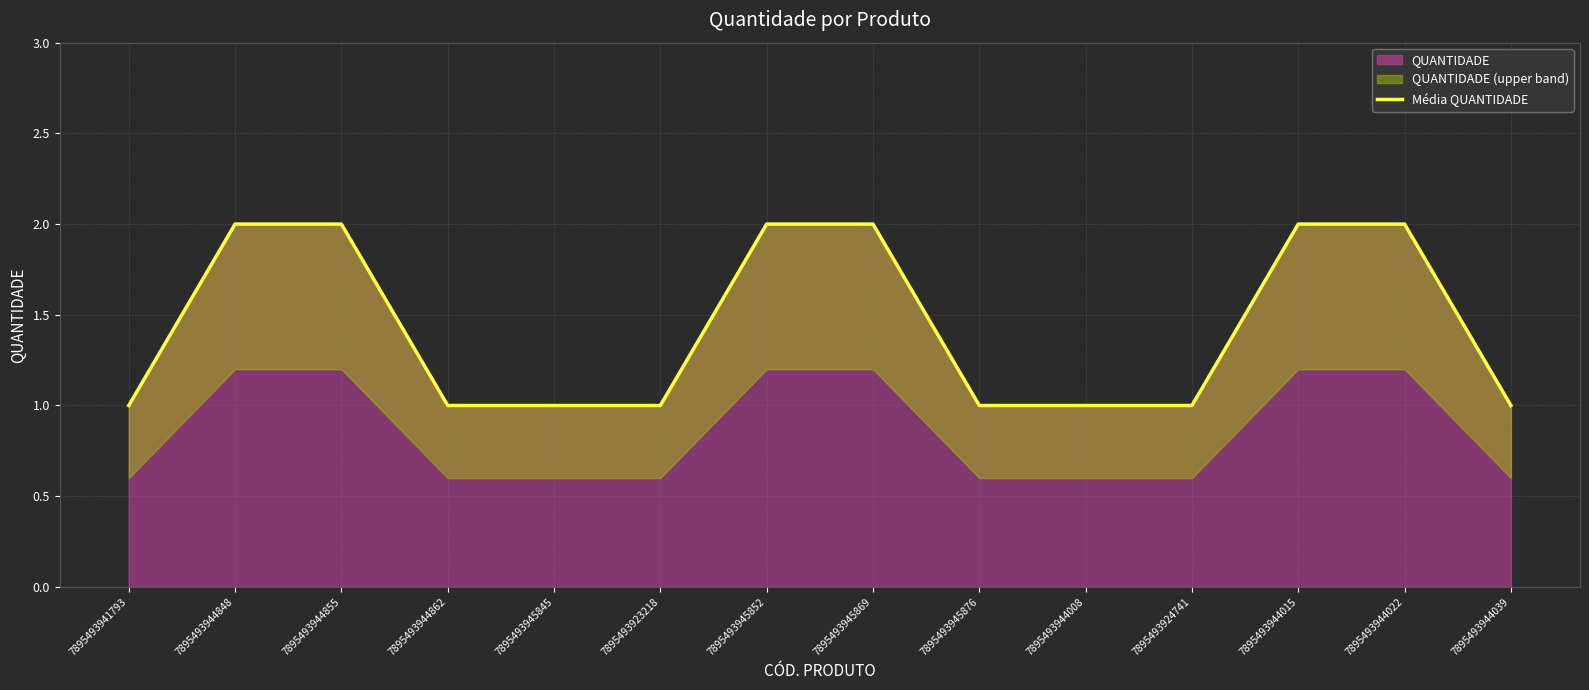

Reading left to right, extract all data points from this chart.

7895493941793=1	7895493944848=2	7895493944855=2	7895493944862=1	7895493945845=1	7895493923218=1	7895493945852=2	7895493945869=2	7895493945876=1	7895493944008=1	7895493924741=1	7895493944015=2	7895493944022=2	7895493944039=1